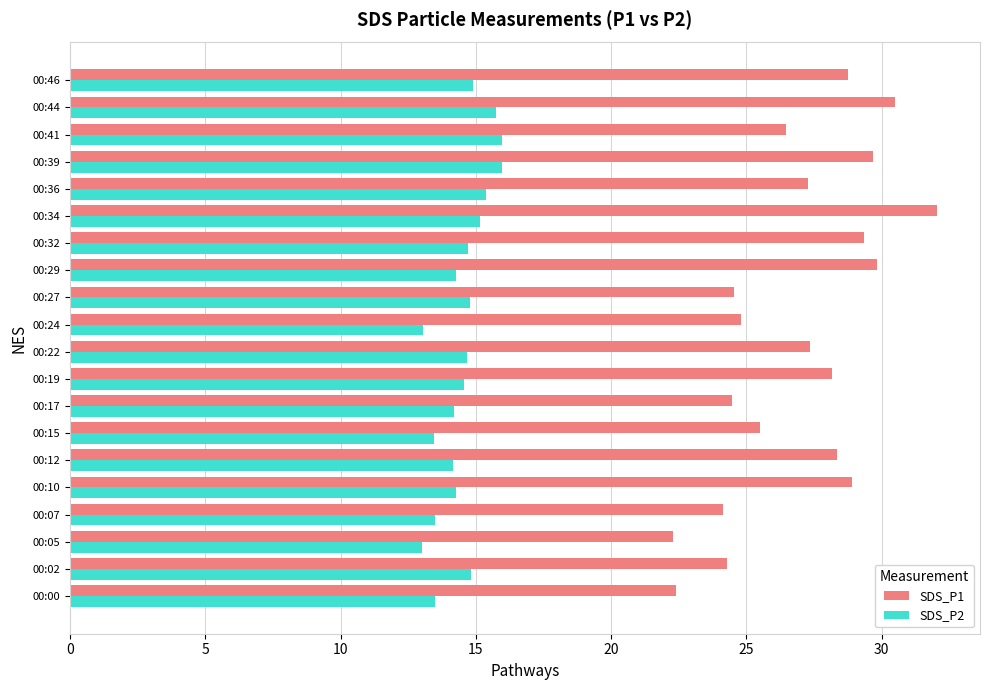

What is the average value of the SDS_P2 series?

14.5